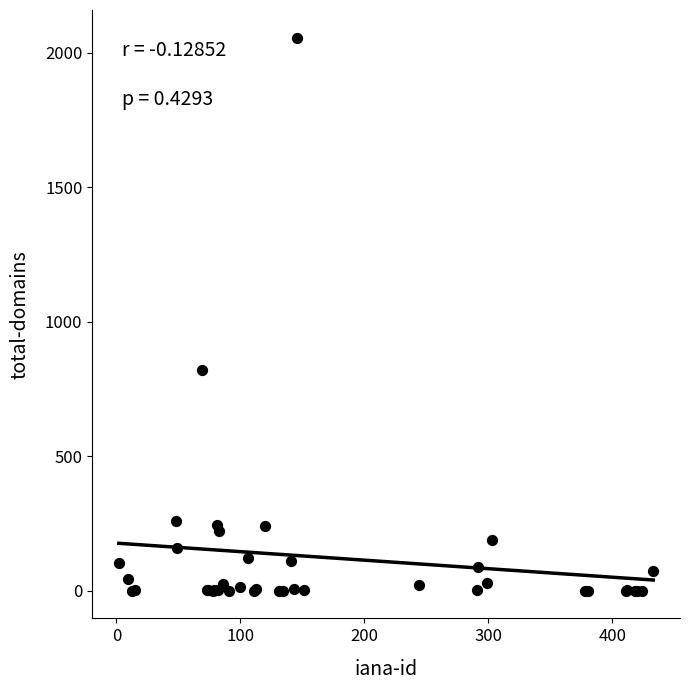

What Y value in the scatter plot is closest to 1028?

822